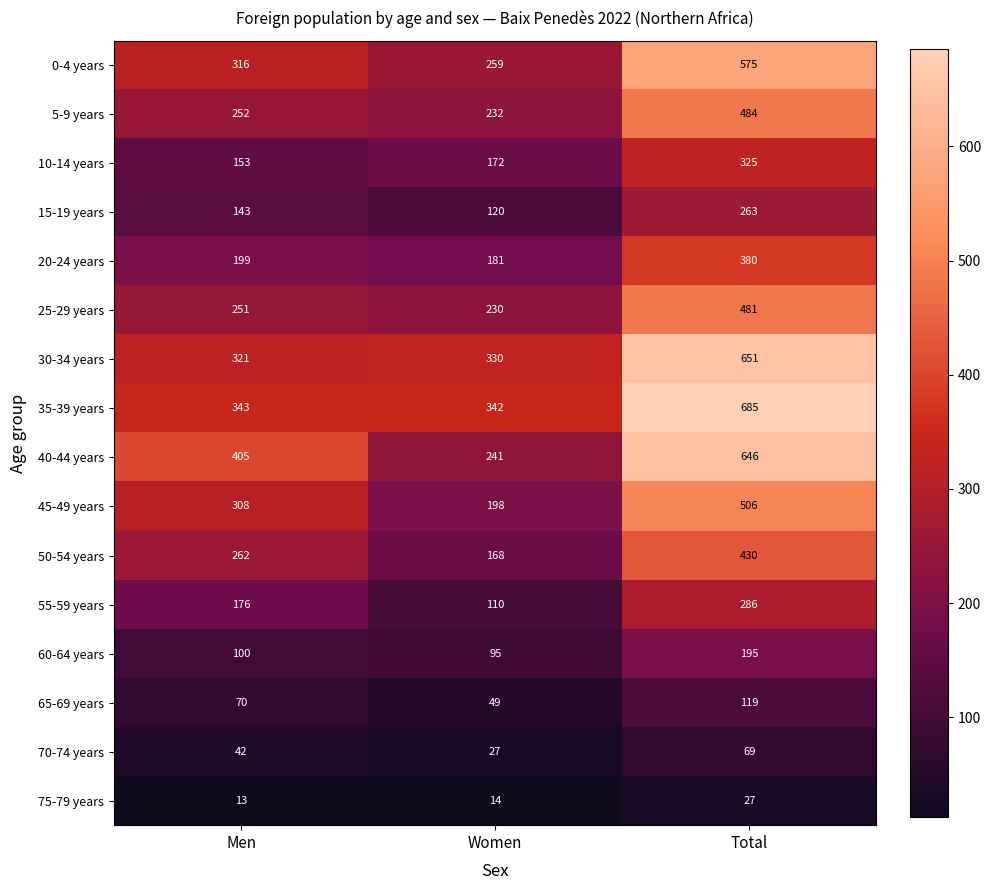

Rank the series at Total from lowest to highest value.

75-79 years, 70-74 years, 65-69 years, 60-64 years, 15-19 years, 55-59 years, 10-14 years, 20-24 years, 50-54 years, 25-29 years, 5-9 years, 45-49 years, 0-4 years, 40-44 years, 30-34 years, 35-39 years